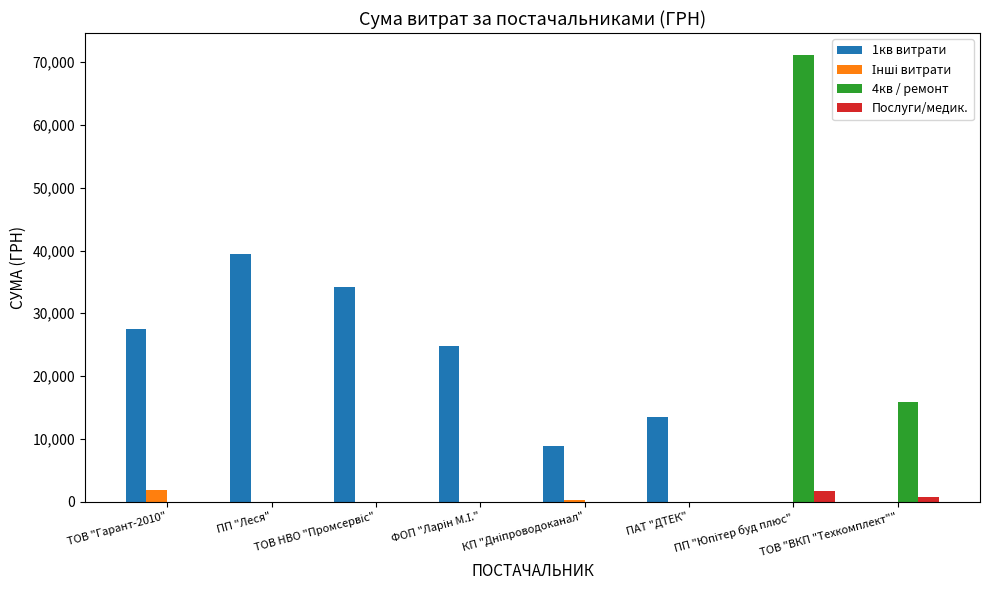

What is the sum of the 1кв витрати values at ПП "Леся" and ПАТ "ДТЕК"?

52950.1